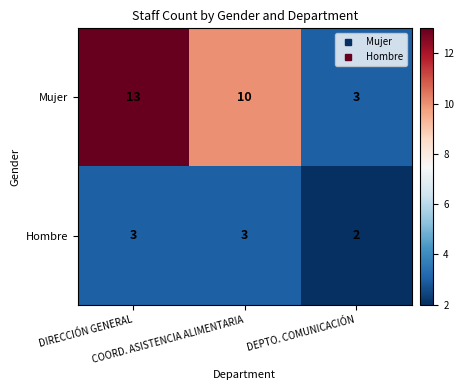

Which series has the largest total across all categories?

Mujer